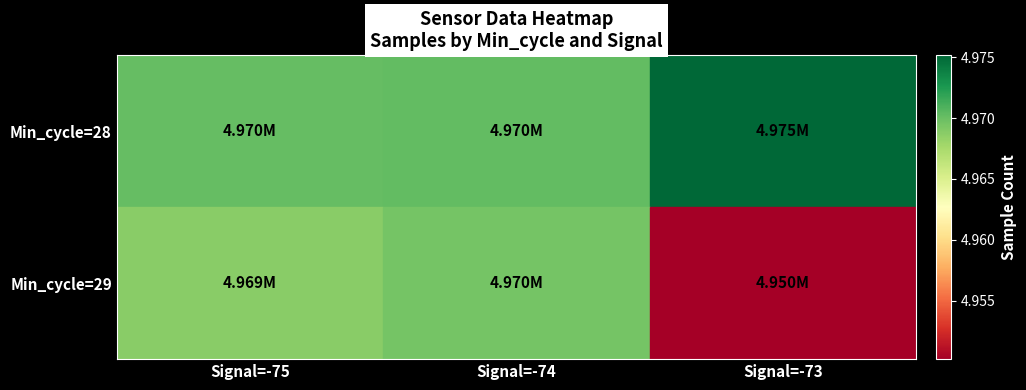

What is the total value across all series at Signal=-73?

9925357.4